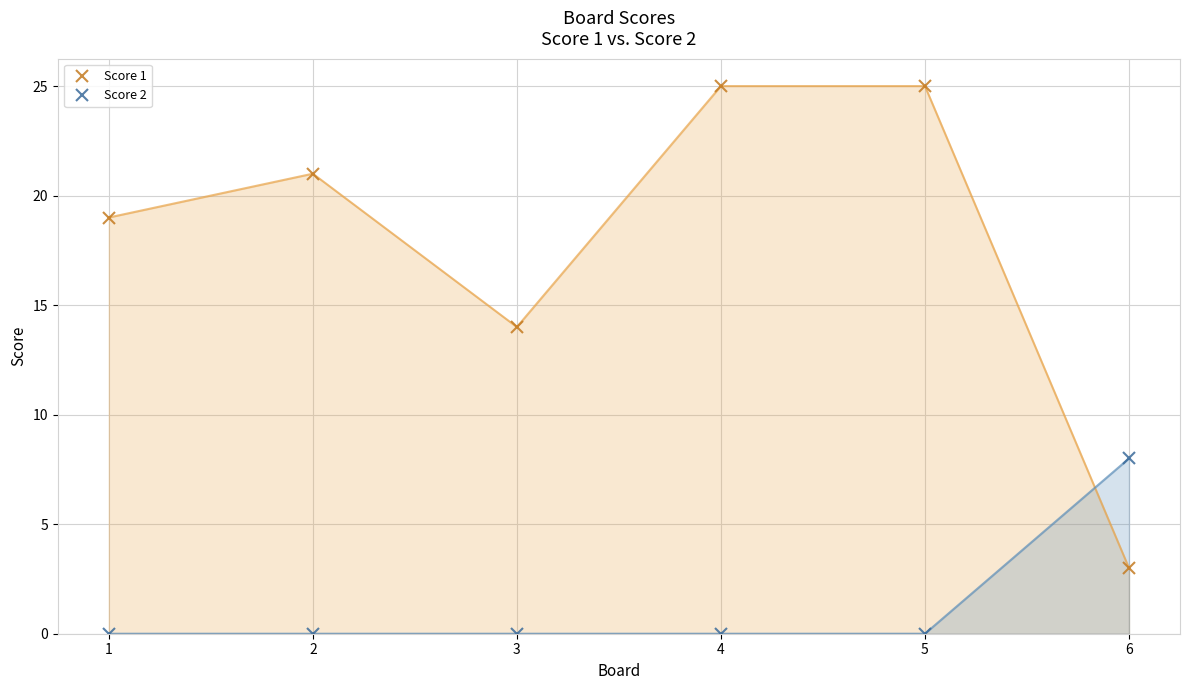

How many data points does each series have?

6